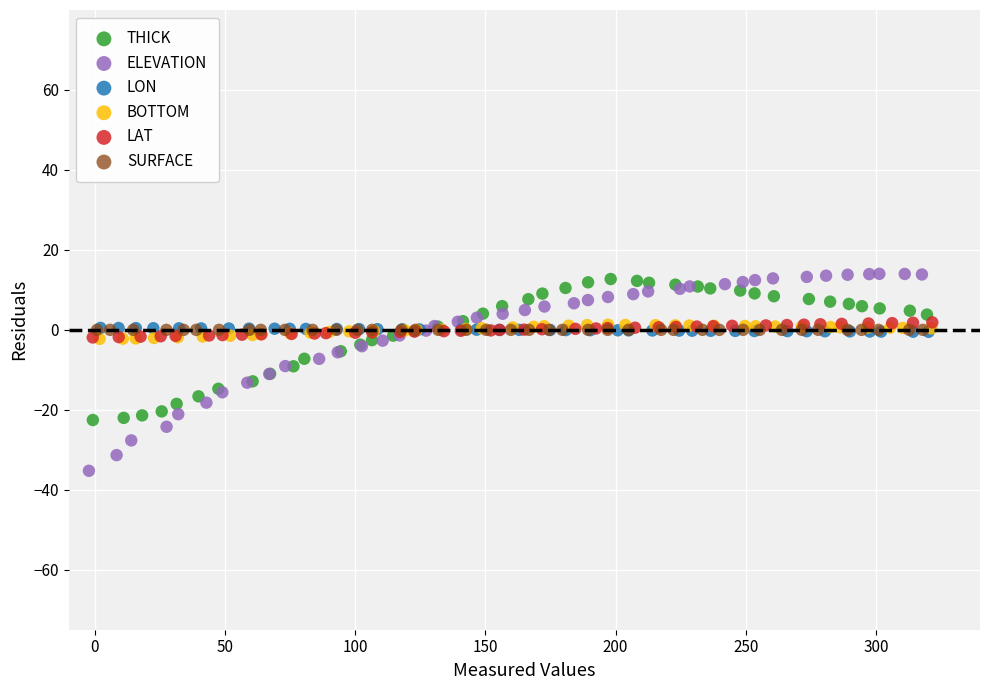

Which series contains the lowest Y value?

ELEVATION